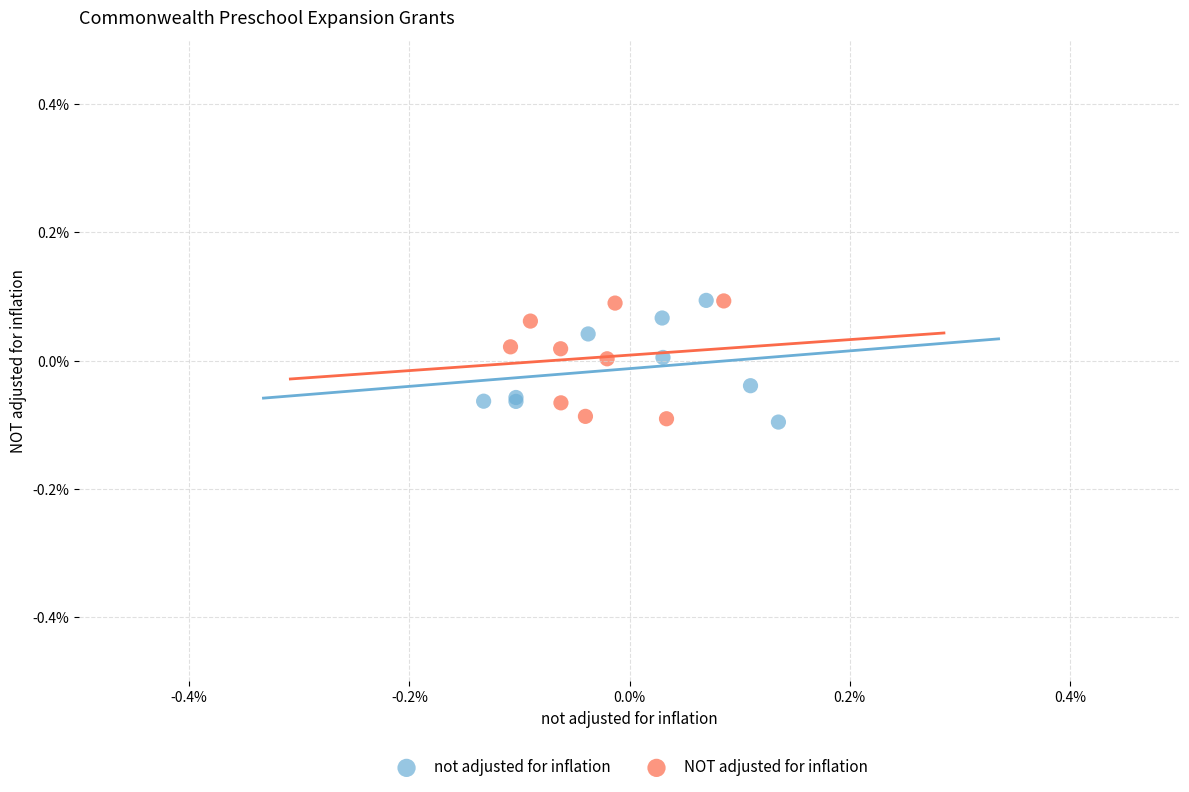

What are all the series names shown in the legend?

not adjusted for inflation, NOT adjusted for inflation